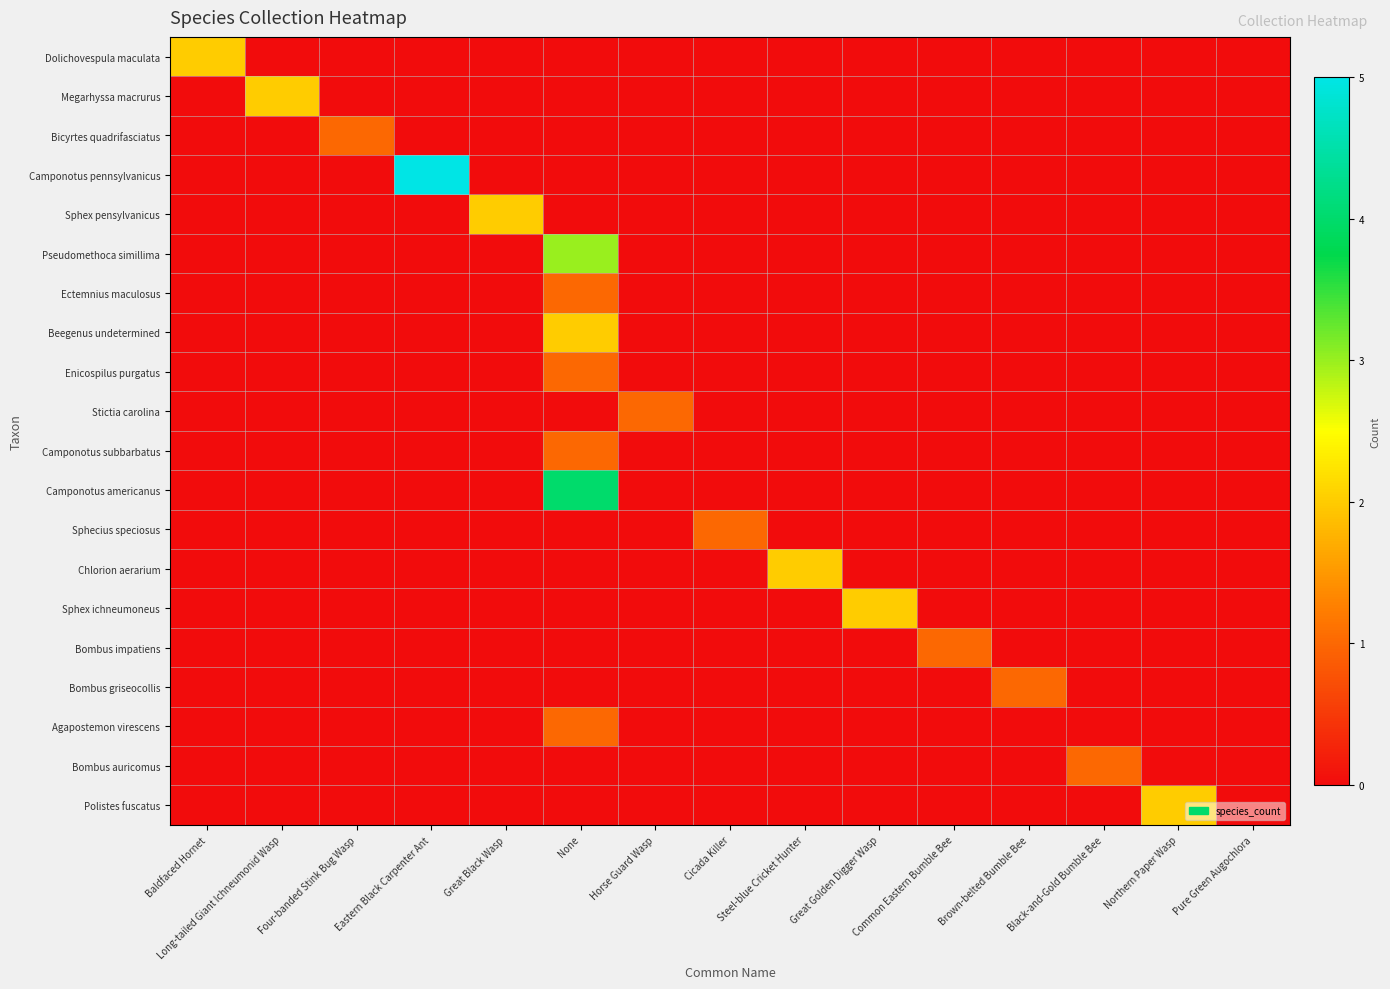

Rank the categories by Bicyrtes quadrifasciatus value from highest to lowest.

Four-banded Stink Bug Wasp, Baldfaced Hornet, Long-tailed Giant Ichneumonid Wasp, Eastern Black Carpenter Ant, Great Black Wasp, None, Horse Guard Wasp, Cicada Killer, Steel-blue Cricket Hunter, Great Golden Digger Wasp, Common Eastern Bumble Bee, Brown-belted Bumble Bee, Black-and-Gold Bumble Bee, Northern Paper Wasp, Pure Green Augochlora